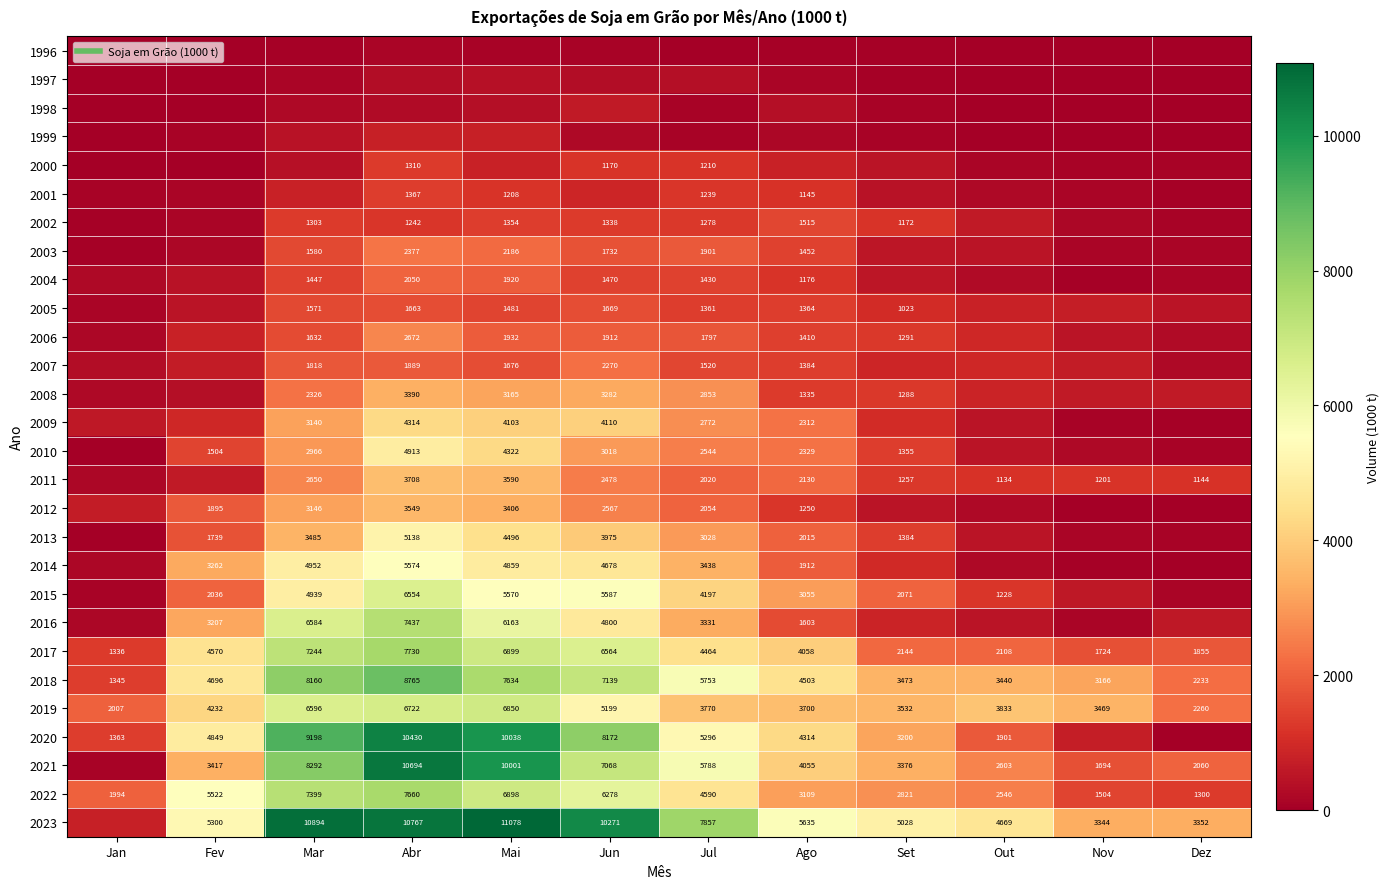

True or false: 2009 has a value of 598.7 at Jan.

True